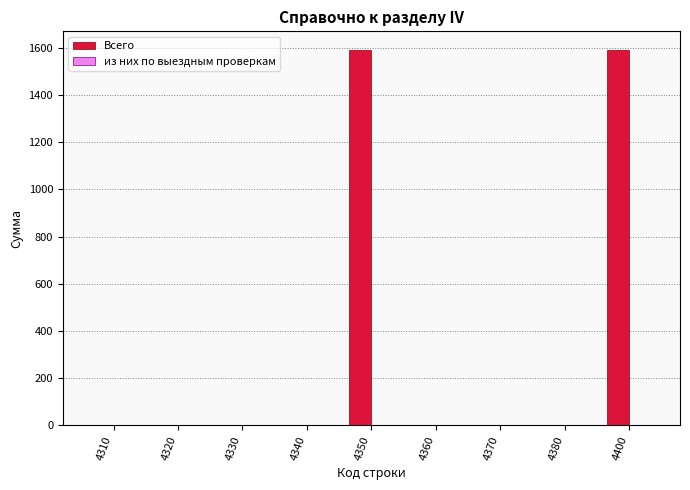

Between 4340 and 4350, which is larger?

4350